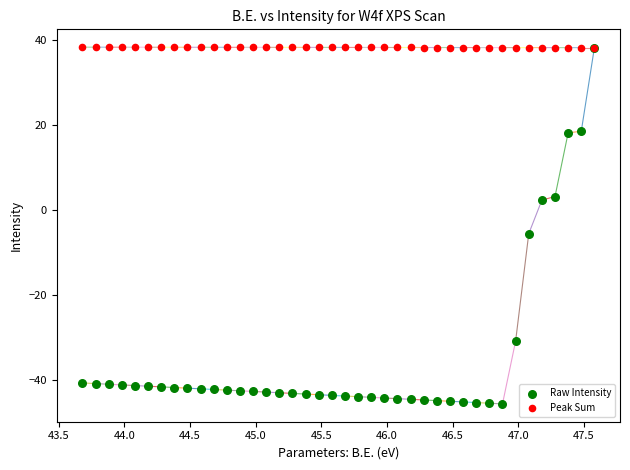

In the Raw Intensity series, what Y value is closest to -3?

-5.5